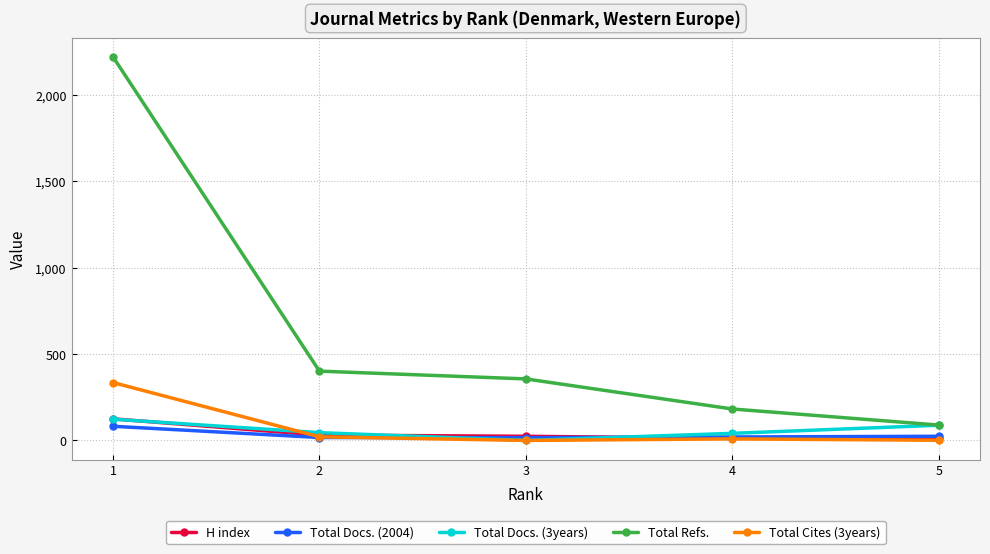

Which series has the largest total across all categories?

Total Refs.